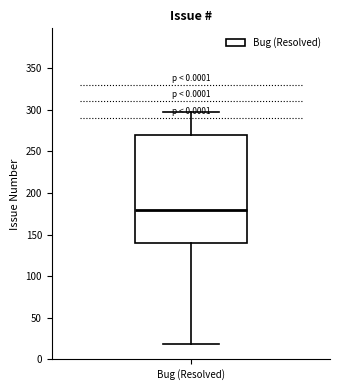

Read this box plot against the y-axis: the position of the median line, the range covered by the box, and the ends of both whiskers. The values are not printed on the chart, so give them approximately, as read against the axis.

median 180, box 140 to 270, whiskers 20 to 300